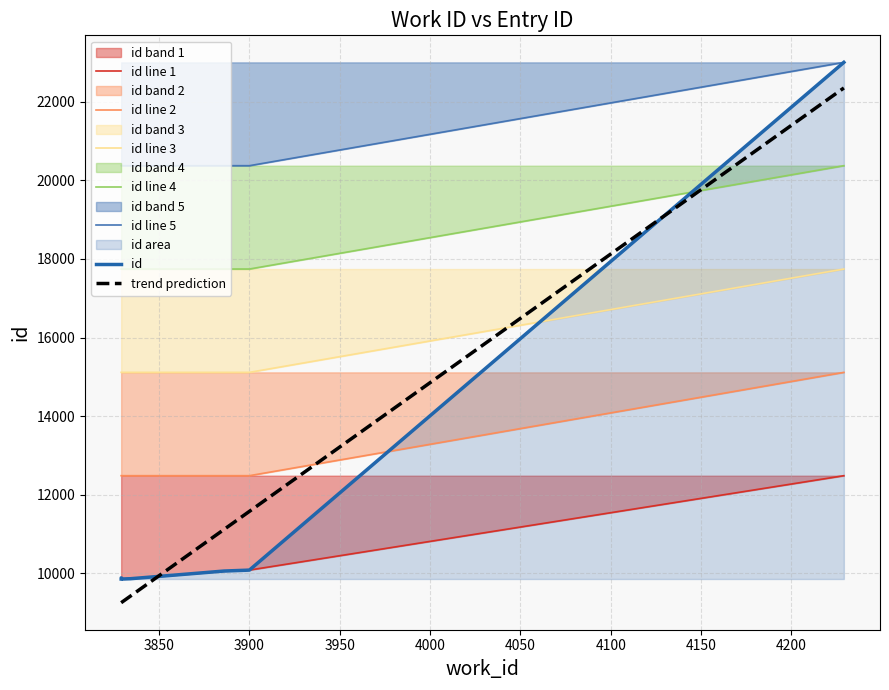

At which category does the data reach its first local peak?

3829